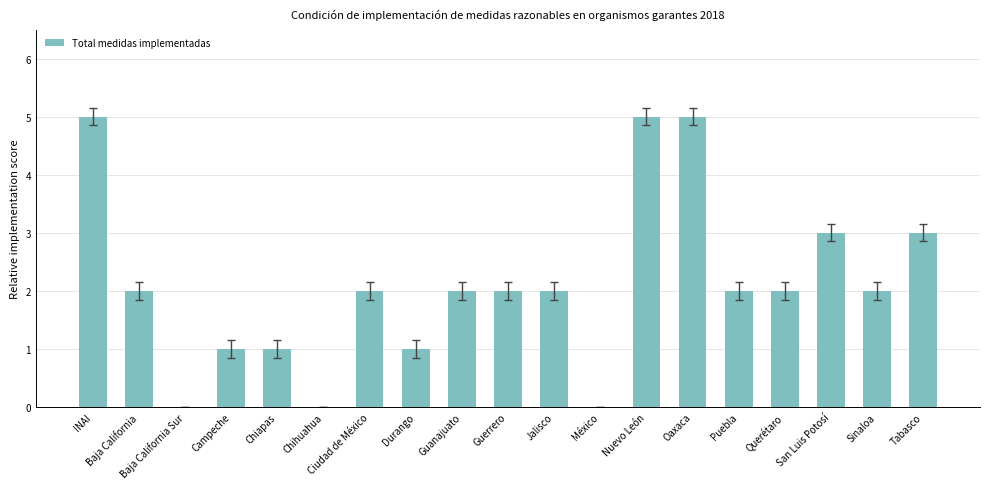

Count the values in the range 1 to 3.

13